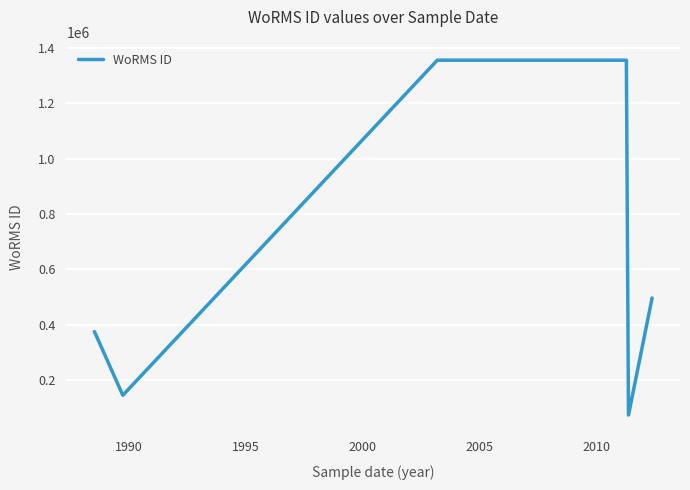

What is the difference between the second highest and minimum values?

1284053.5